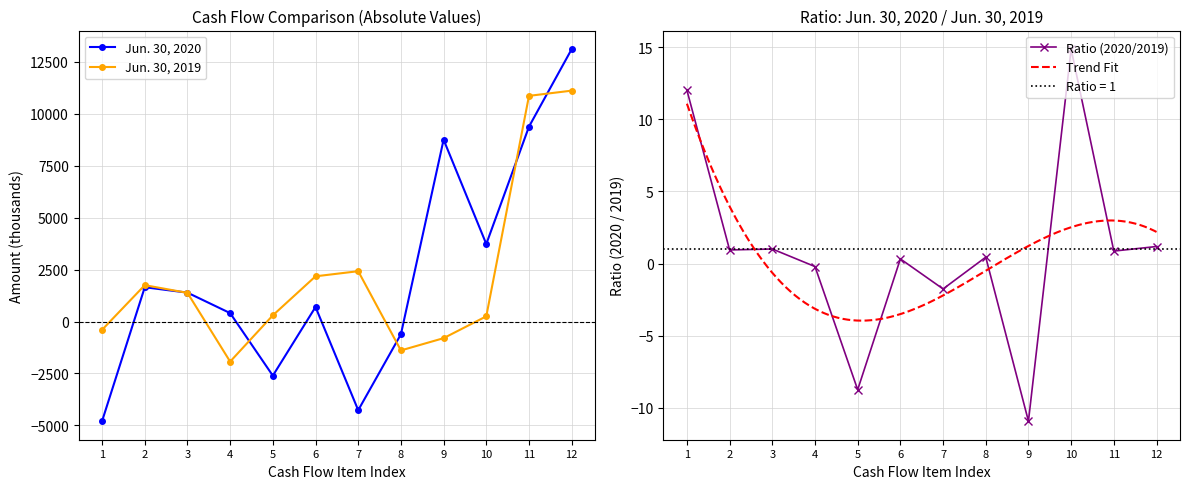

What is the lowest value of the Jun. 30, 2020 series?

-4796